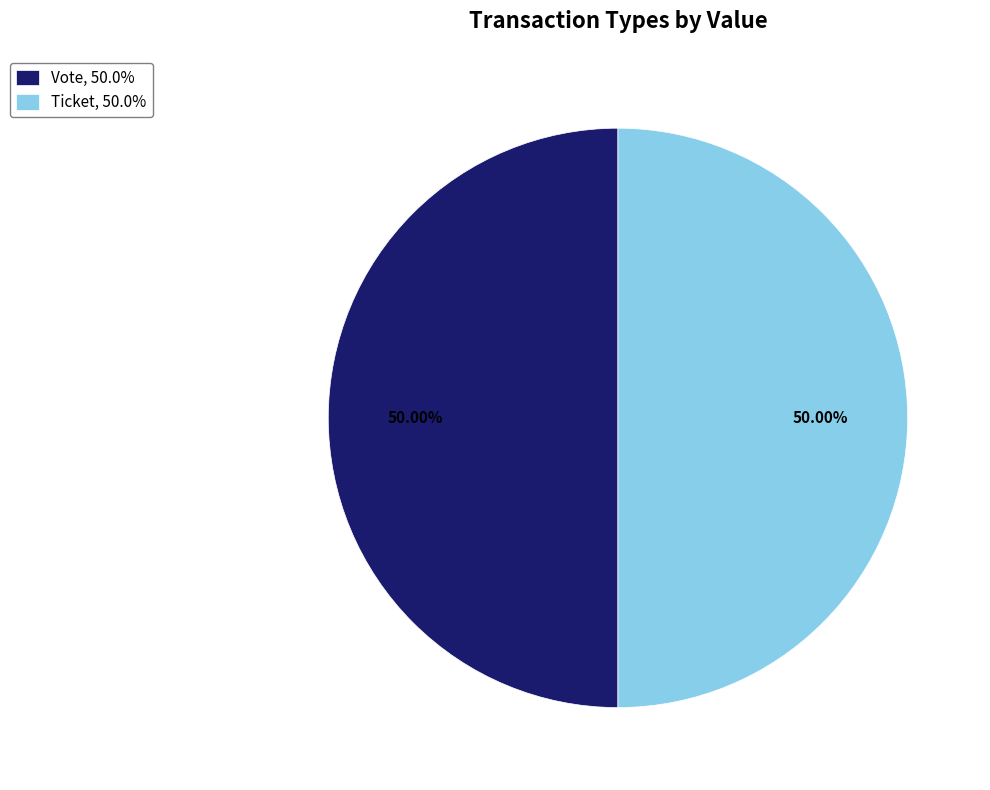

What is the ratio of the value at Ticket, 50.0% to the value at Vote, 50.0%?

1.0